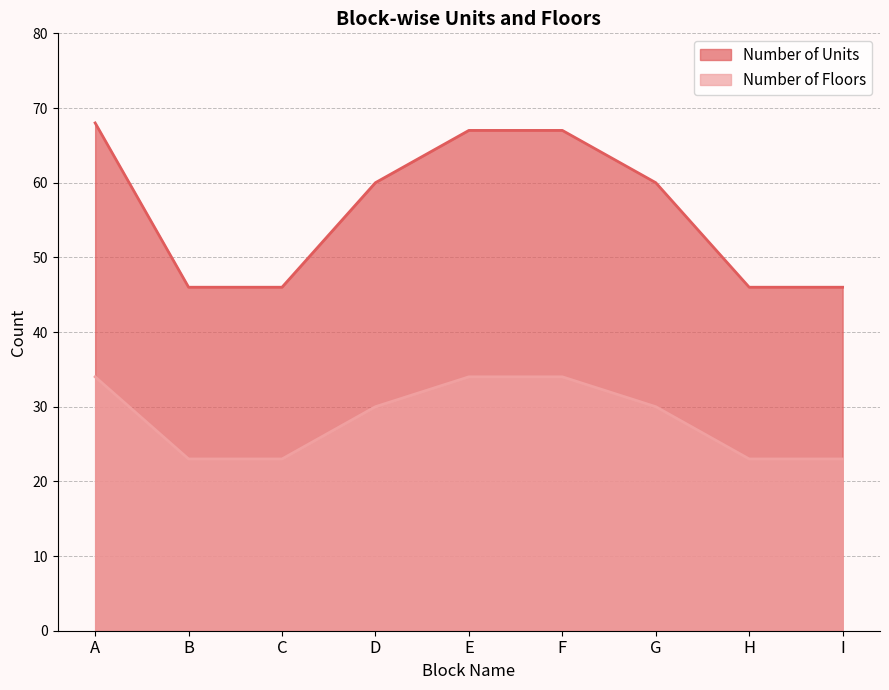

How many values in the Number of Units series are below 60?

4